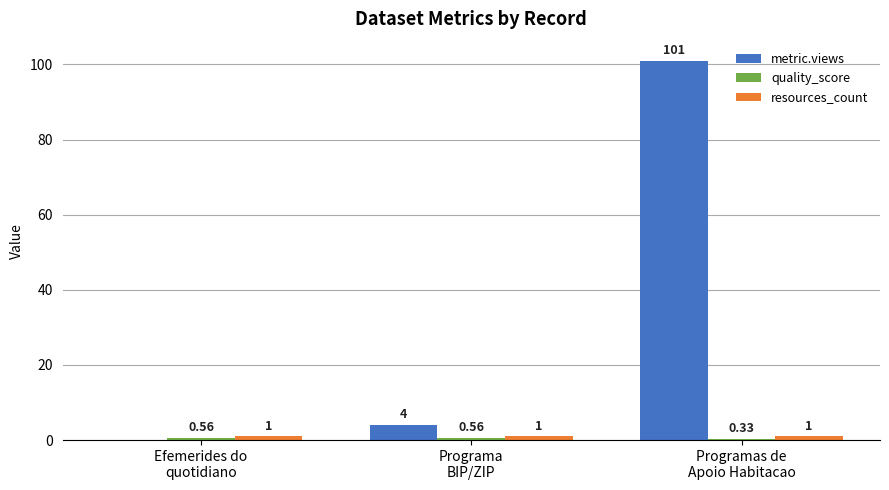

What is the spread (max minus min) of values at Programas de
Apoio Habitacao?

100.7